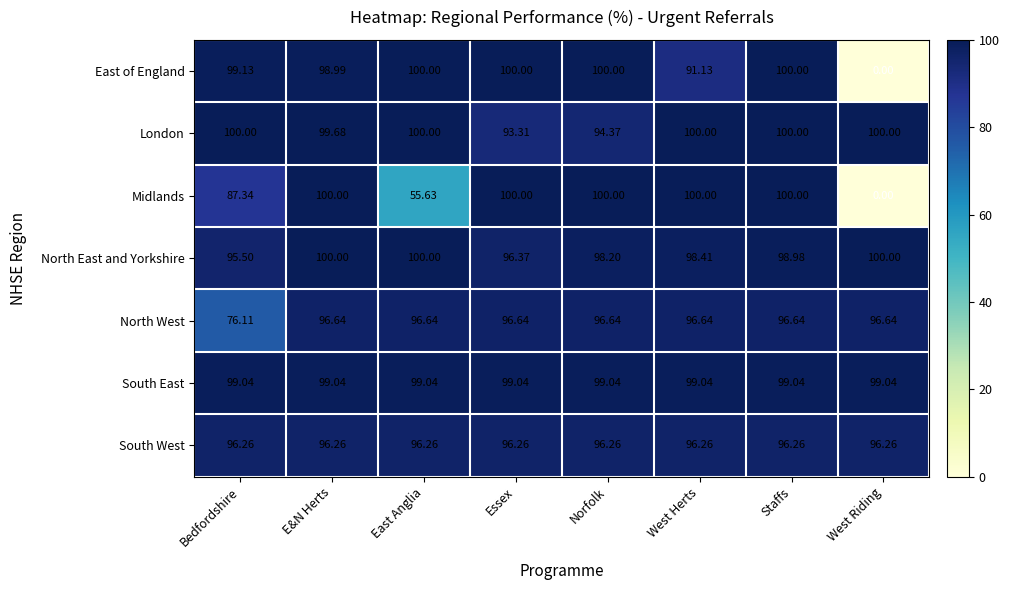

At how many categories does at least one series exceed 14?

8